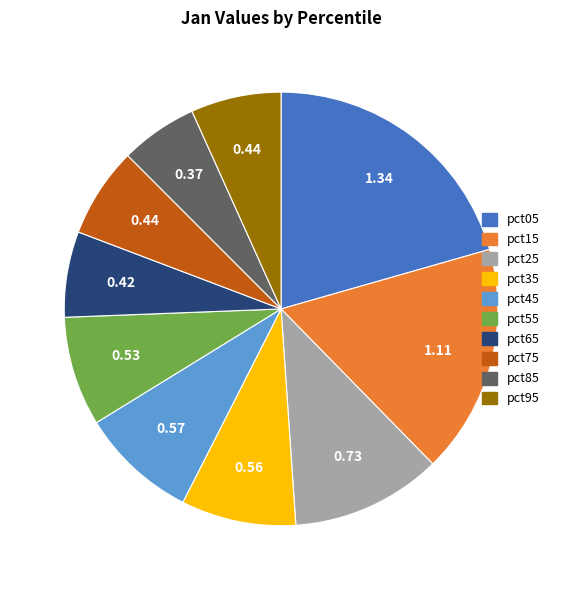

True or false: pct55 accounts for 1% of the total.

False